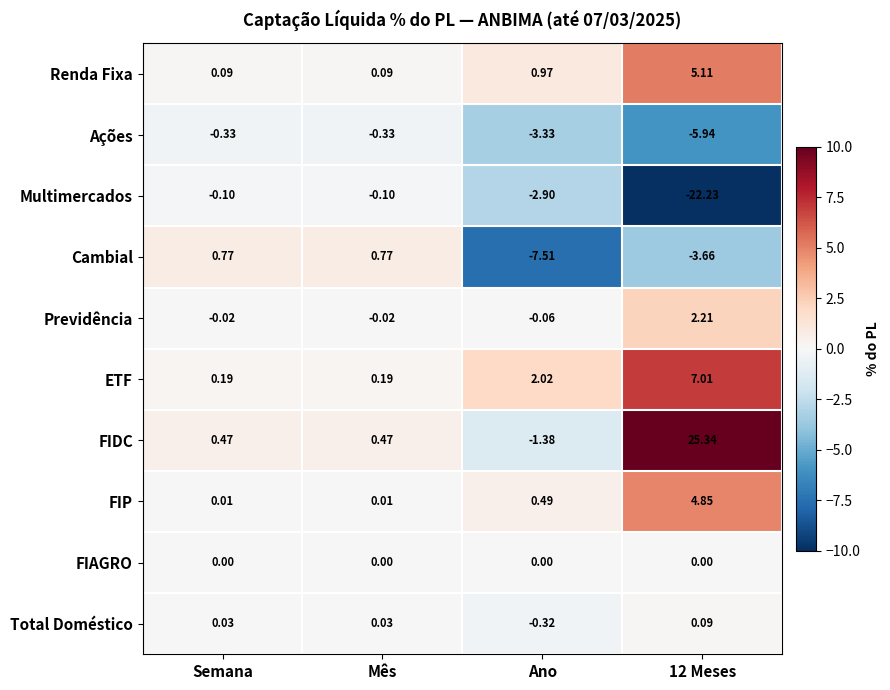

What is the spread (max minus min) of values at 12 Meses?

47.6